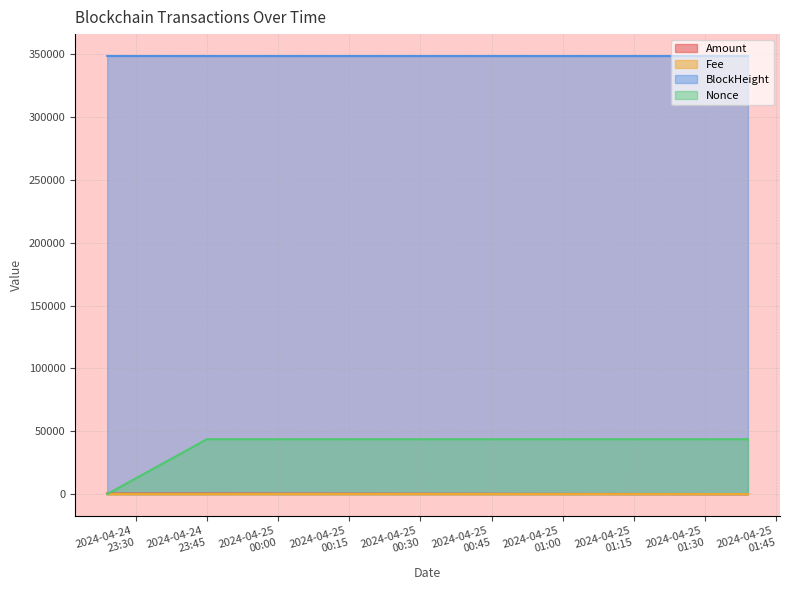

At how many categories does at least one series exceed 233828?

3